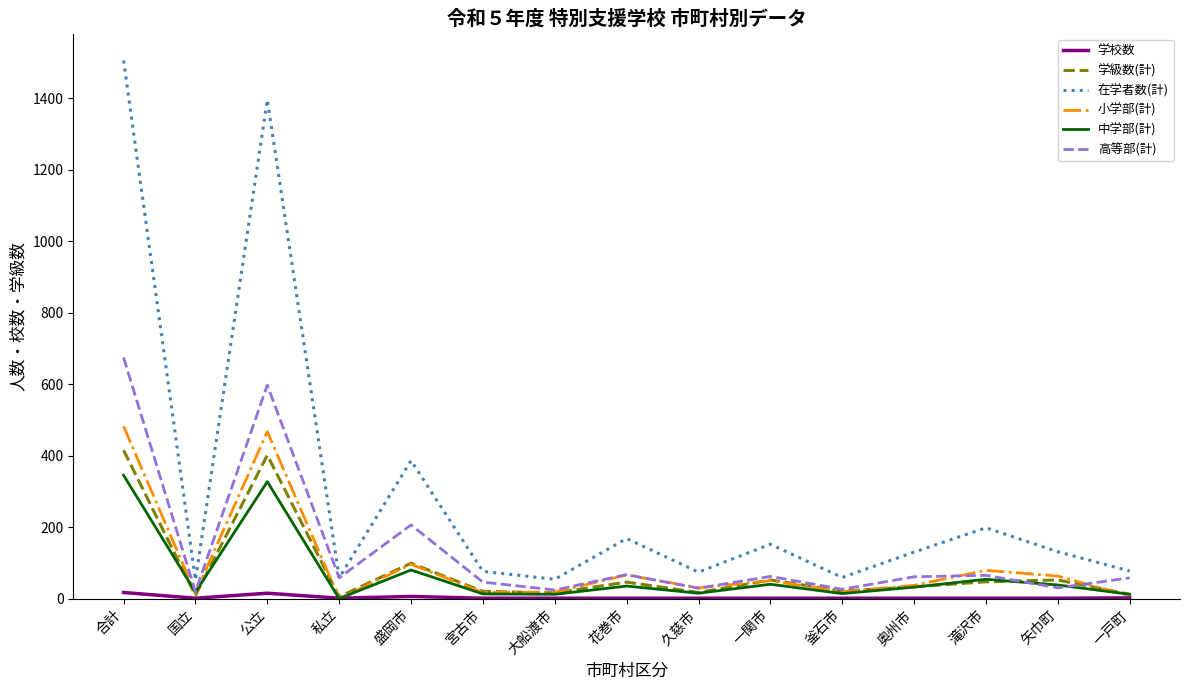

Is the value of 学校数 at 宮古市 greater than the value of 在学者数(計) at 奥州市?

No